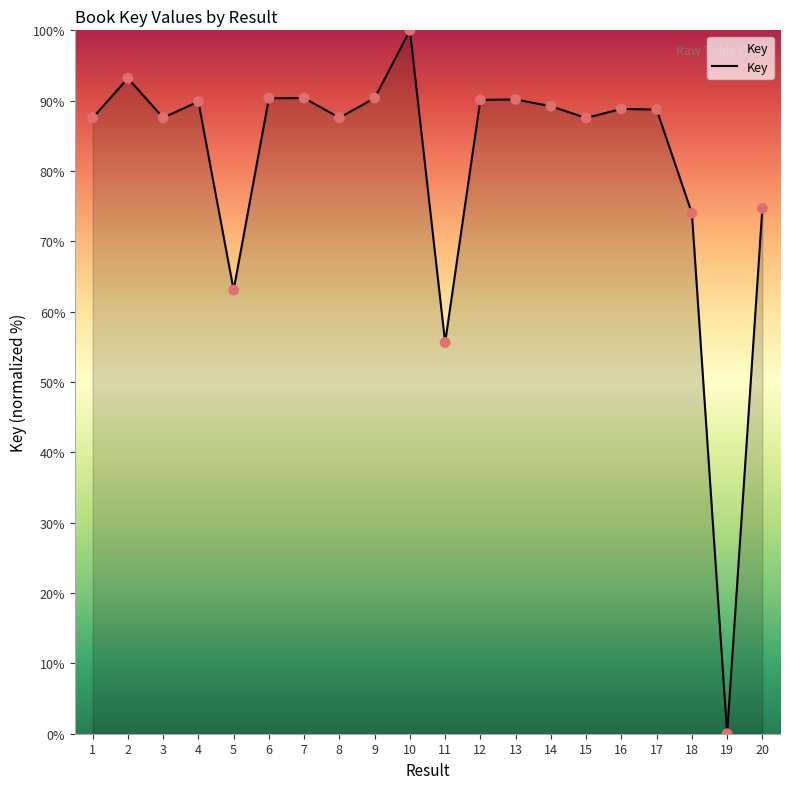

What is the change in value from 4 to 13?

+0.3